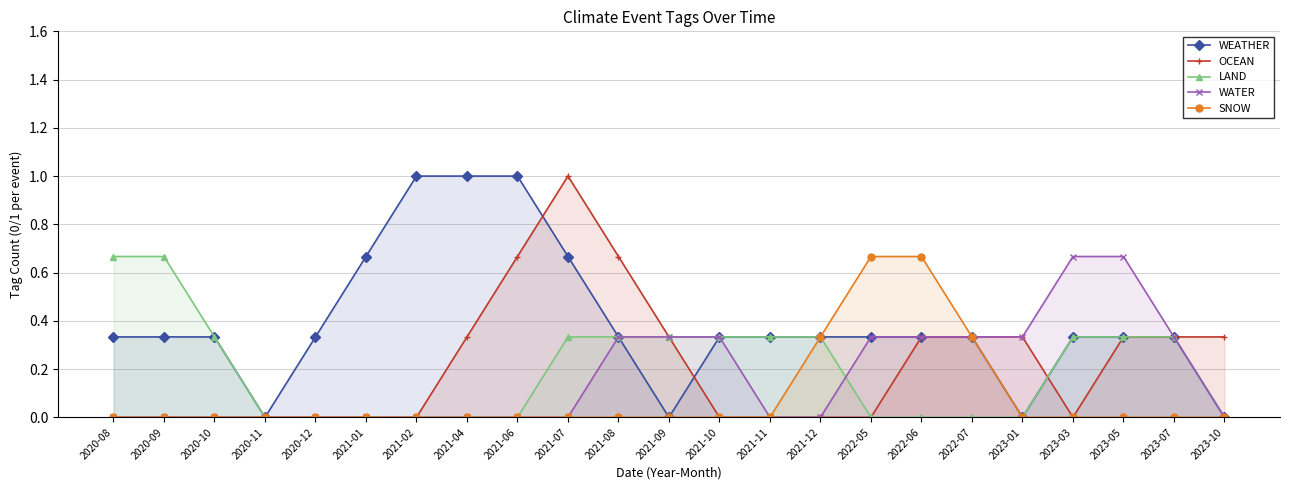

Reading left to right, list all the values displayed in this chart.

WEATHER: 2020-08=0.3	2020-09=0.3	2020-10=0.3	2020-11=0.0	2020-12=0.3	2021-01=0.7	2021-02=1.0	2021-04=1.0	2021-06=1.0	2021-07=0.7	2021-08=0.3	2021-09=0.0	2021-10=0.3	2021-11=0.3	2021-12=0.3	2022-05=0.3	2022-06=0.3	2022-07=0.3	2023-01=0.0	2023-03=0.3	2023-05=0.3	2023-07=0.3	2023-10=0.0
OCEAN: 2020-08=0.0	2020-09=0.0	2020-10=0.0	2020-11=0.0	2020-12=0.0	2021-01=0.0	2021-02=0.0	2021-04=0.3	2021-06=0.7	2021-07=1.0	2021-08=0.7	2021-09=0.3	2021-10=0.0	2021-11=0.0	2021-12=0.0	2022-05=0.0	2022-06=0.3	2022-07=0.3	2023-01=0.3	2023-03=0.0	2023-05=0.3	2023-07=0.3	2023-10=0.3
LAND: 2020-08=0.7	2020-09=0.7	2020-10=0.3	2020-11=0.0	2020-12=0.0	2021-01=0.0	2021-02=0.0	2021-04=0.0	2021-06=0.0	2021-07=0.3	2021-08=0.3	2021-09=0.3	2021-10=0.3	2021-11=0.3	2021-12=0.3	2022-05=0.0	2022-06=0.0	2022-07=0.0	2023-01=0.0	2023-03=0.3	2023-05=0.3	2023-07=0.3	2023-10=0.0
WATER: 2020-08=0.0	2020-09=0.0	2020-10=0.0	2020-11=0.0	2020-12=0.0	2021-01=0.0	2021-02=0.0	2021-04=0.0	2021-06=0.0	2021-07=0.0	2021-08=0.3	2021-09=0.3	2021-10=0.3	2021-11=0.0	2021-12=0.0	2022-05=0.3	2022-06=0.3	2022-07=0.3	2023-01=0.3	2023-03=0.7	2023-05=0.7	2023-07=0.3	2023-10=0.0
SNOW: 2020-08=0.0	2020-09=0.0	2020-10=0.0	2020-11=0.0	2020-12=0.0	2021-01=0.0	2021-02=0.0	2021-04=0.0	2021-06=0.0	2021-07=0.0	2021-08=0.0	2021-09=0.0	2021-10=0.0	2021-11=0.0	2021-12=0.3	2022-05=0.7	2022-06=0.7	2022-07=0.3	2023-01=0.0	2023-03=0.0	2023-05=0.0	2023-07=0.0	2023-10=0.0